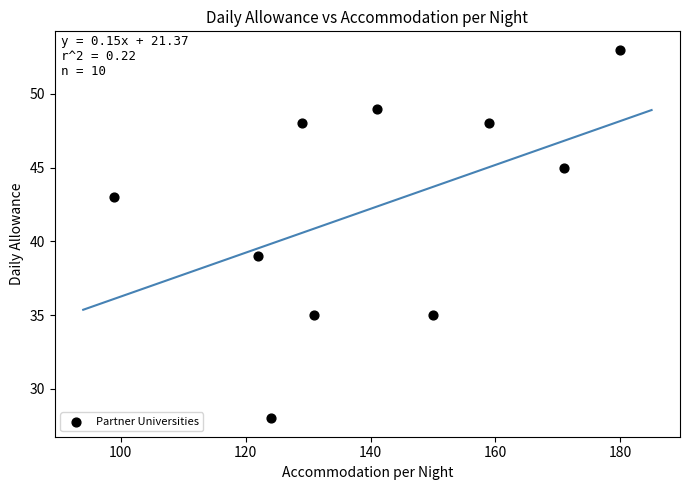

What Y value in the scatter plot is closest to 40?

39